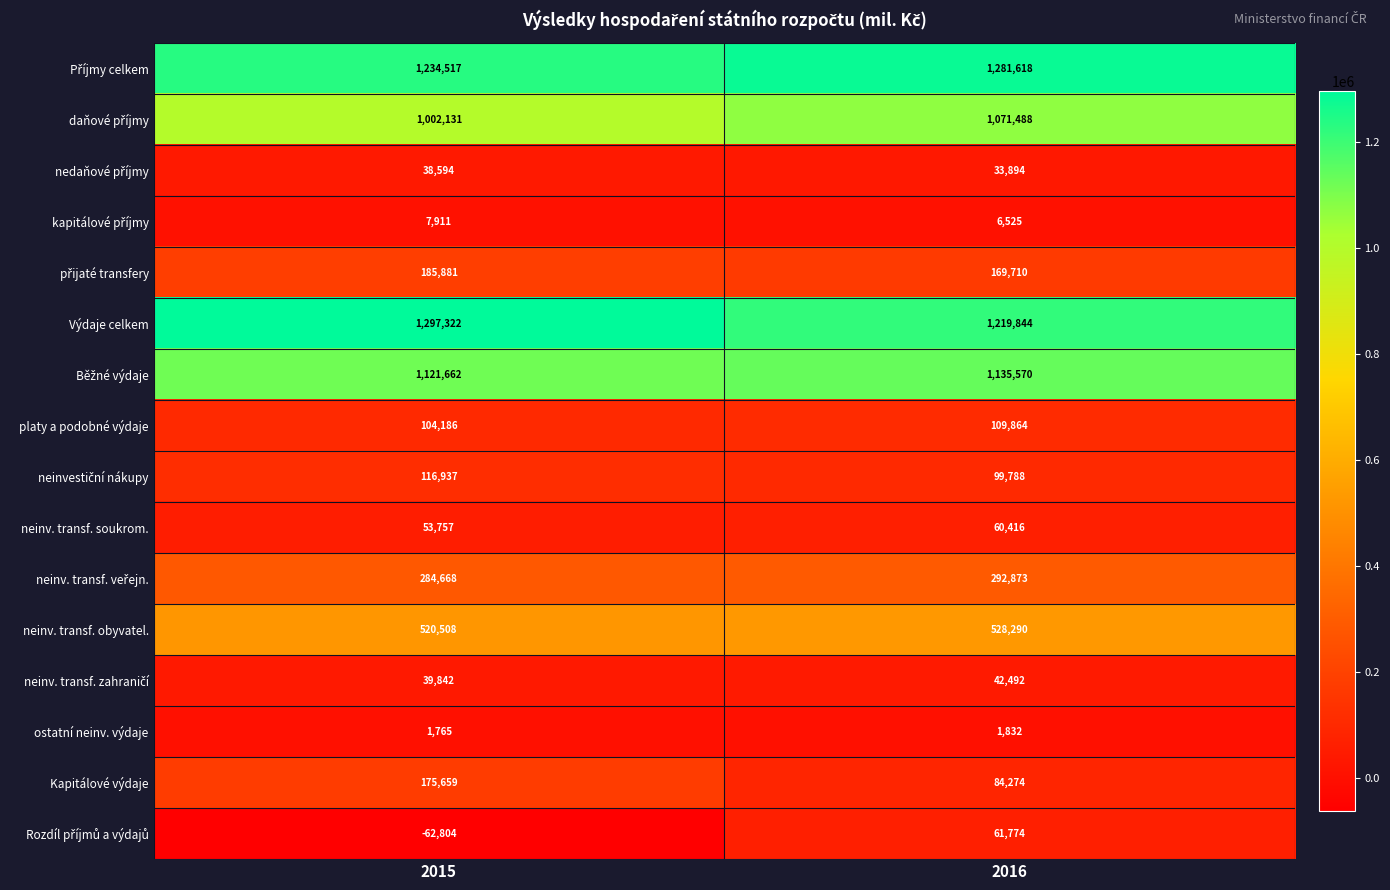

How many series are shown in this chart?

16